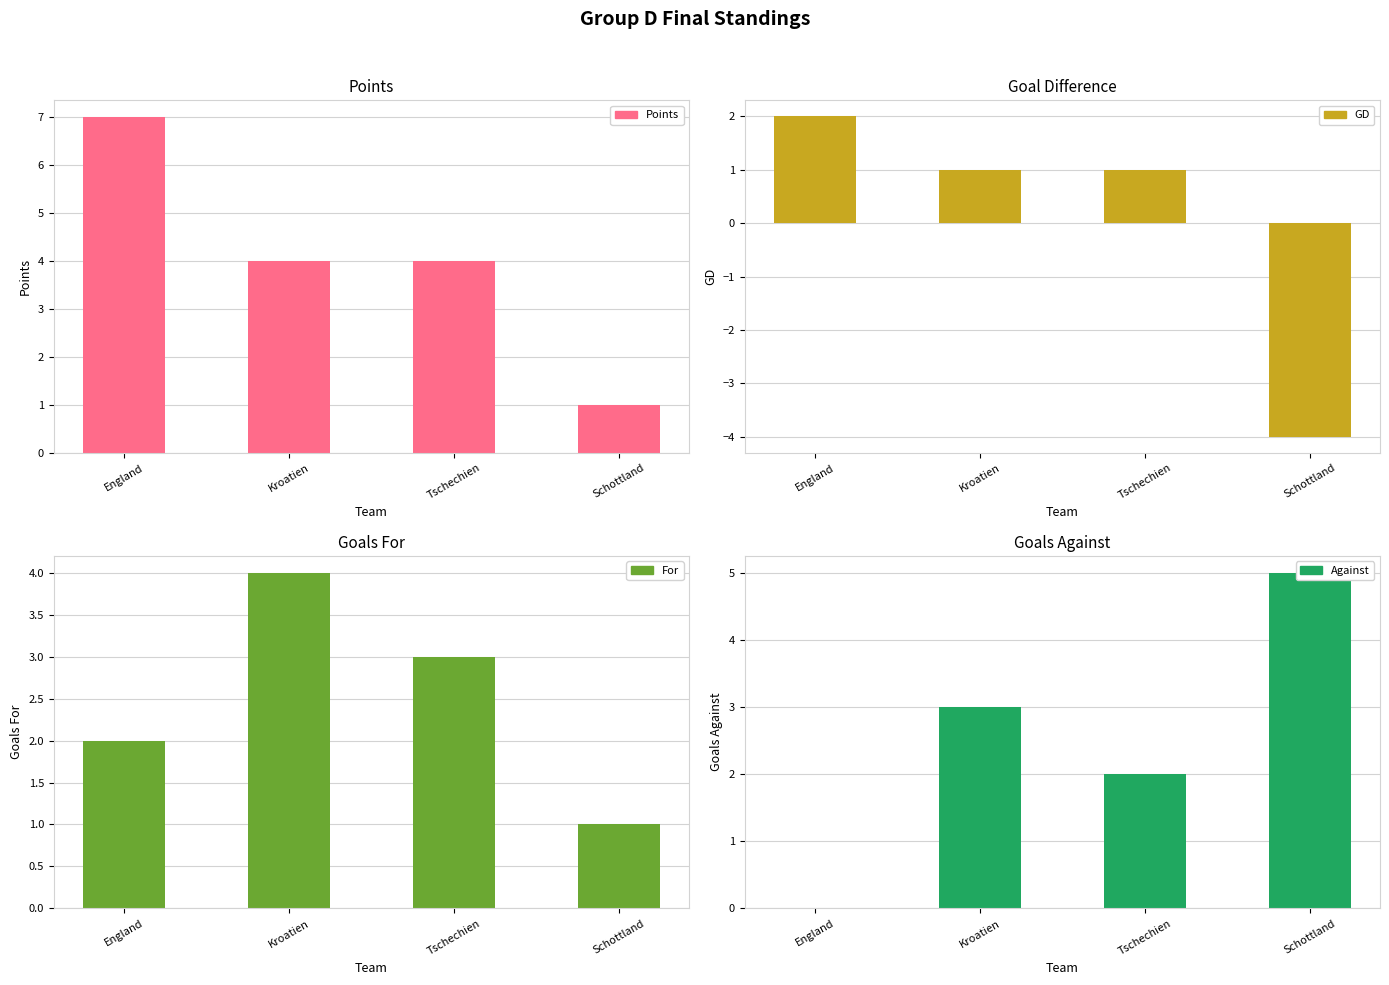

Count the number of categories in the chart.

4